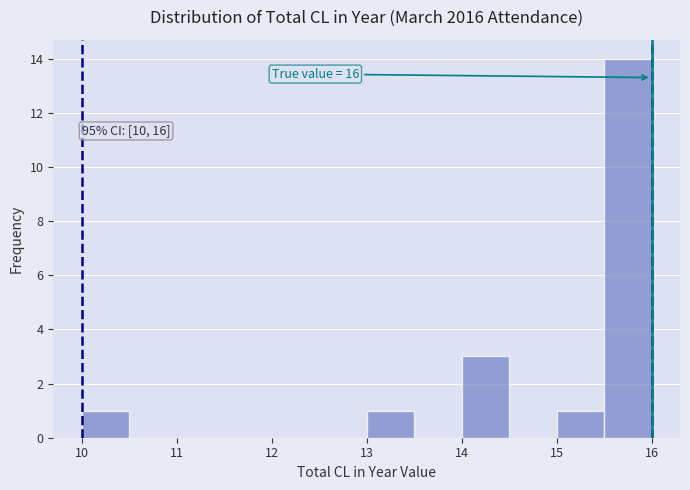

Which range on the x-axis has the tallest bar?

15.5 to 16.0